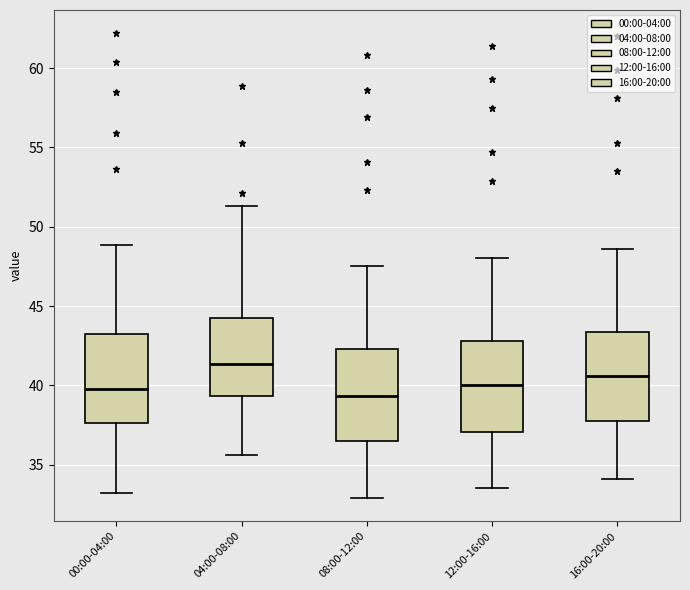

Where does the upper whisker of the box for 04:00-08:00 end on the y-axis? The values are not printed on the chart, so give them approximately, as read against the axis.

51.5